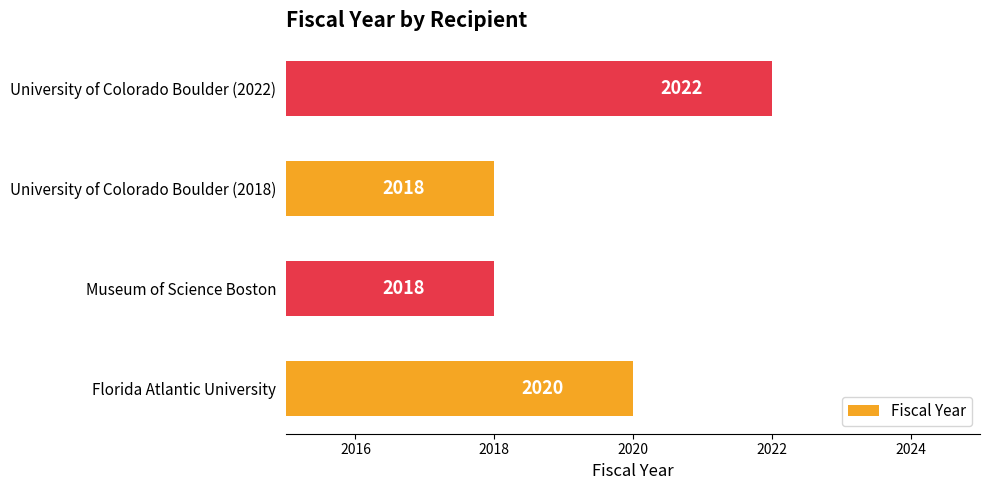

How many bars are there in total?

4